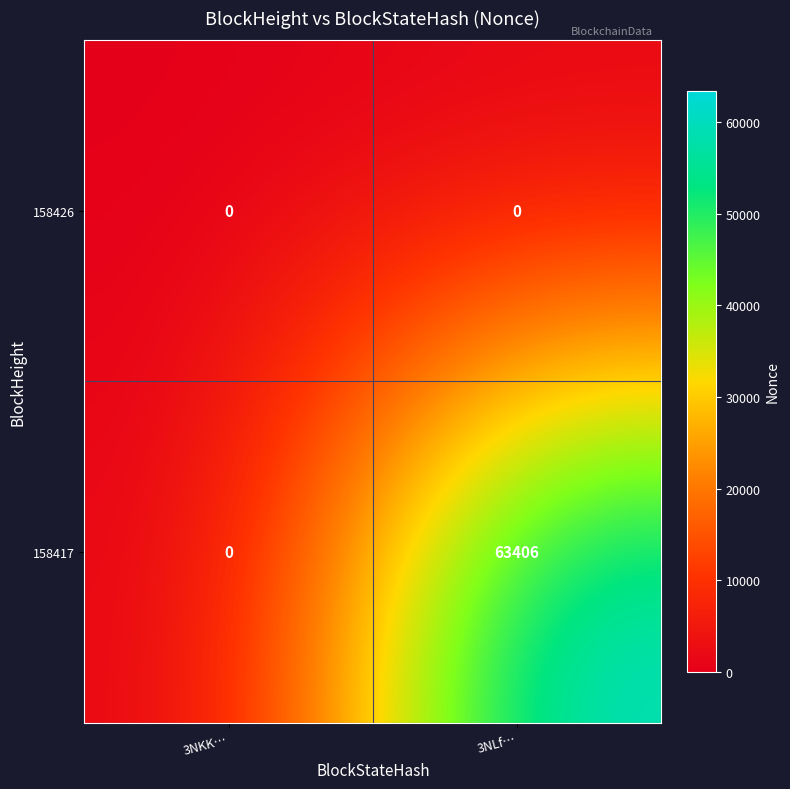

True or false: 158417 has a value of 110065 at 3NLf….

False